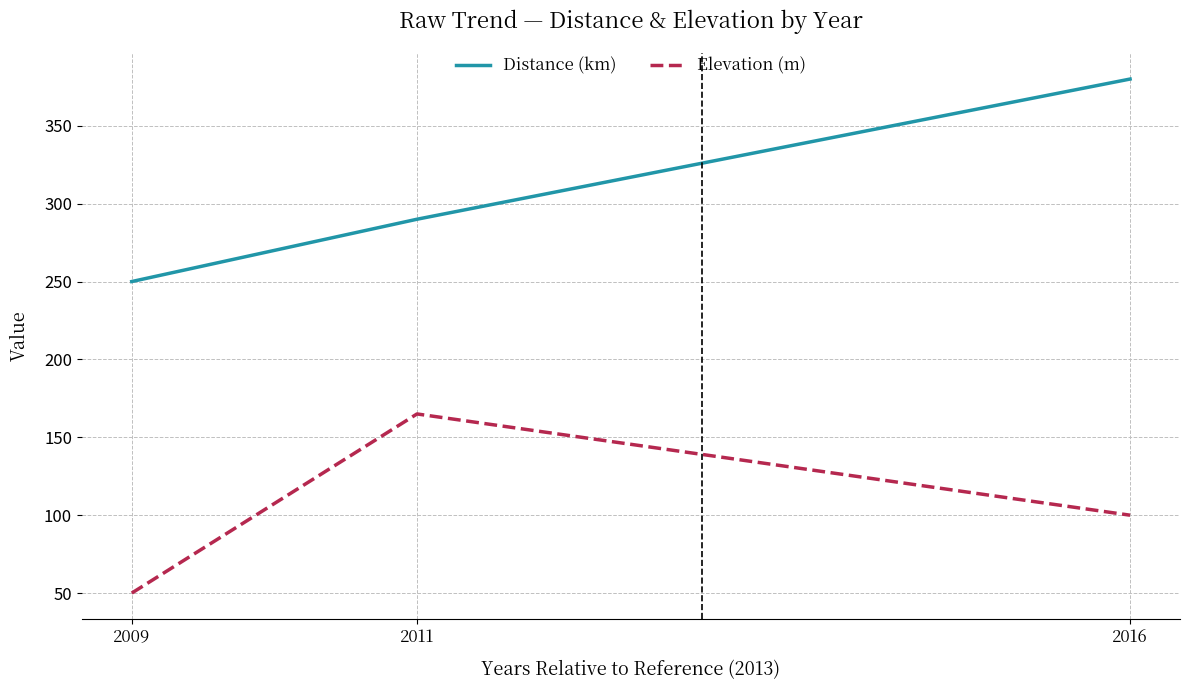

What is the difference between the maximum and second lowest values in the Distance (km) series?

90